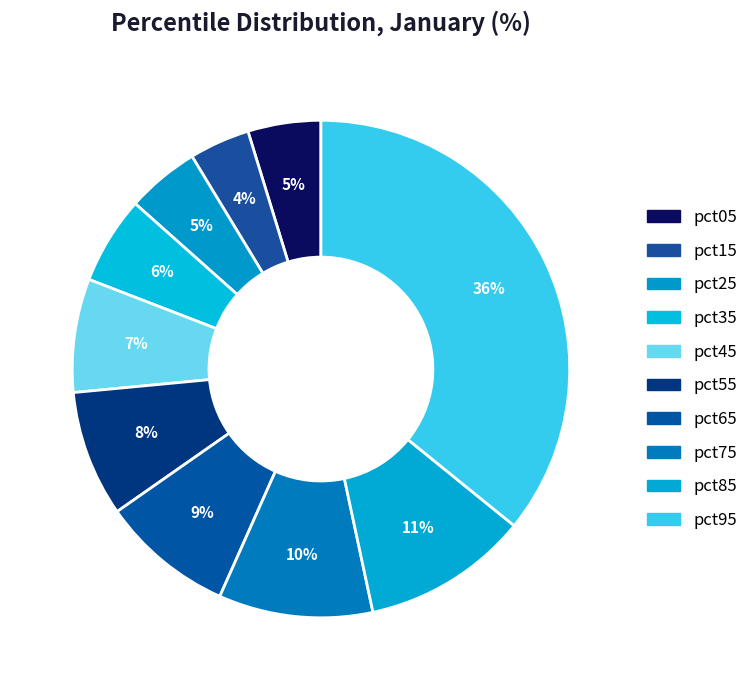

True or false: pct05 accounts for 5% of the total.

True